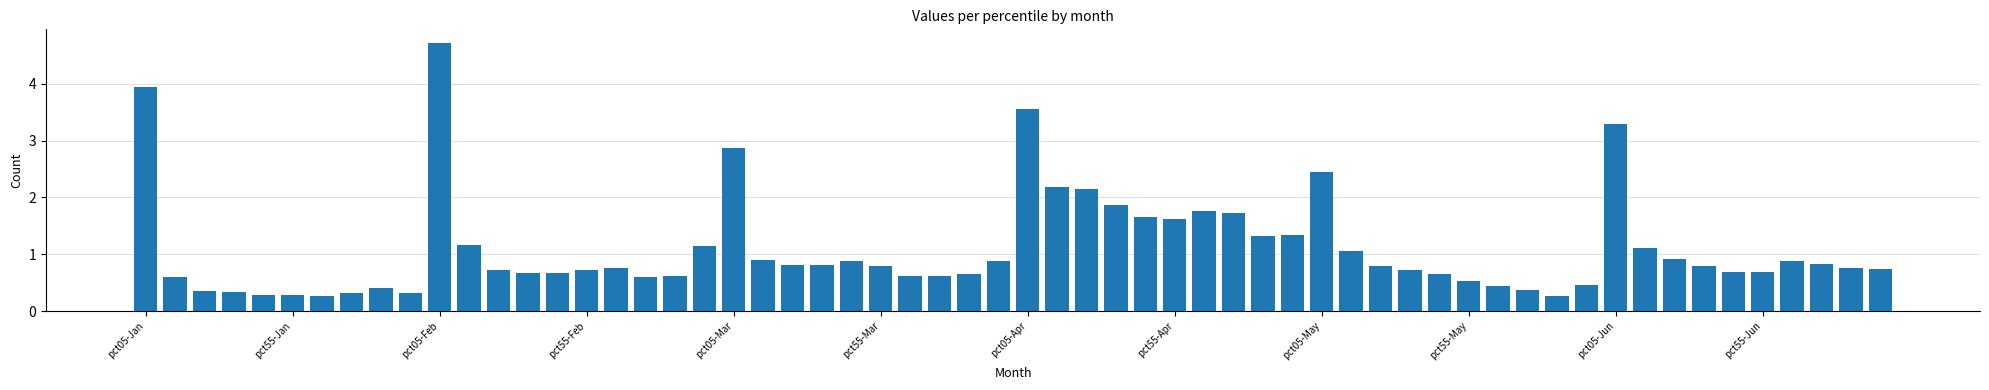

How many bars are there in total?

60